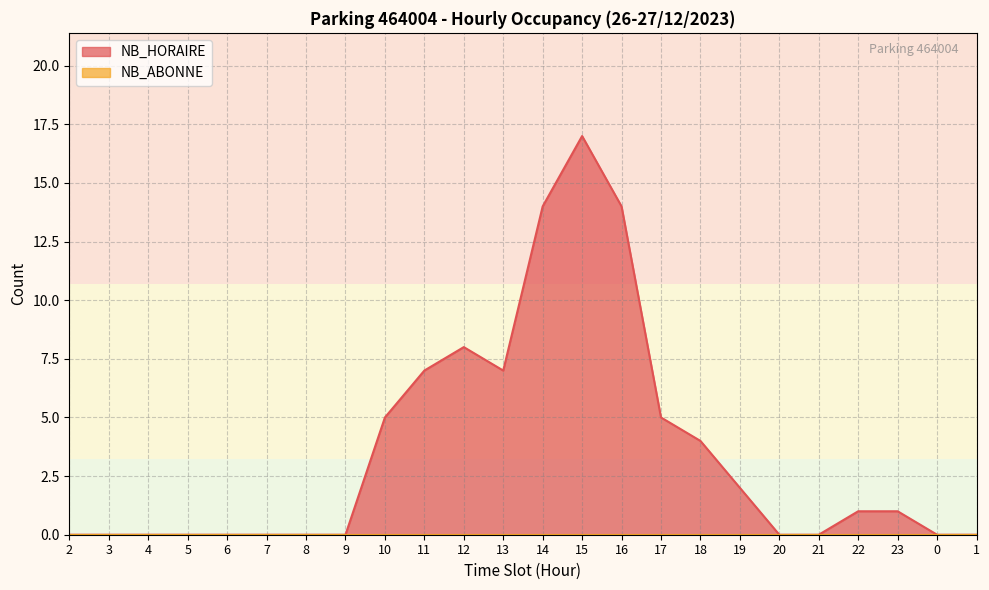

Approximately how many times larger is the value at 15 compared to 12?

2.1